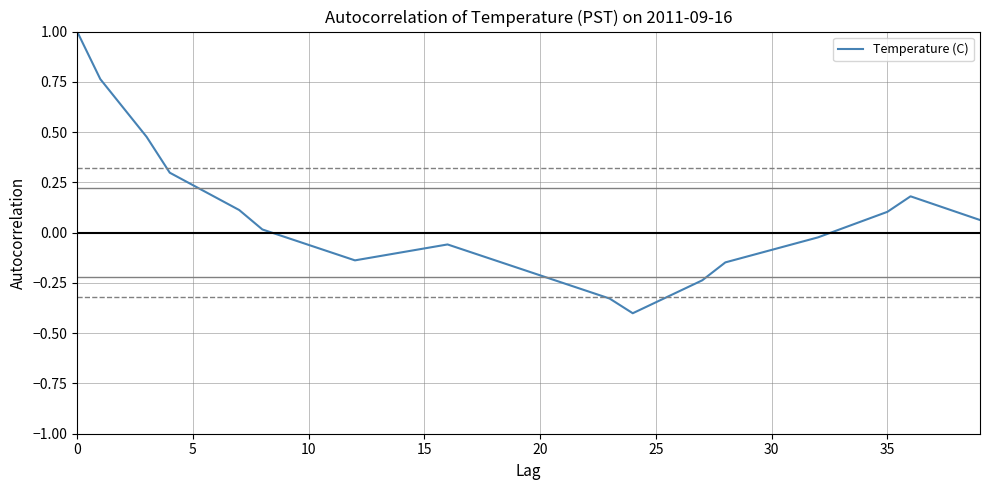

How many interior local peaks (higher than both neighbors) does the data have?

2